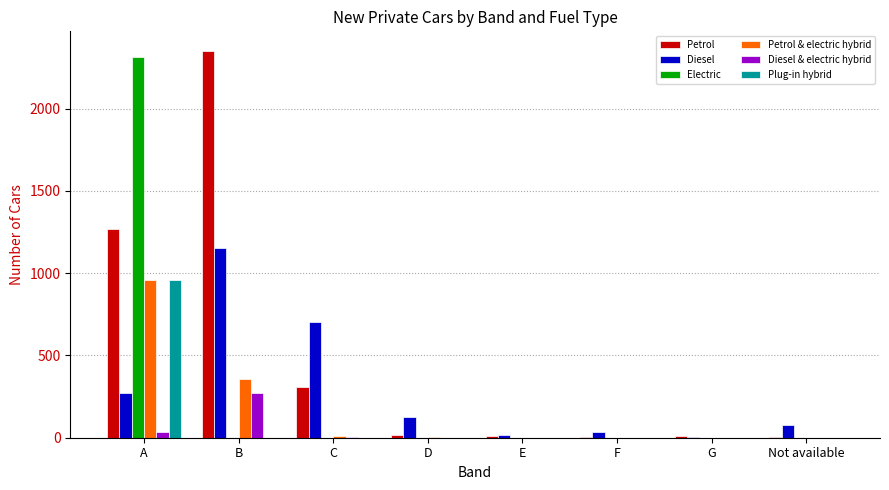

Is the value of Plug-in hybrid at G greater than the value of Diesel at Not available?

No